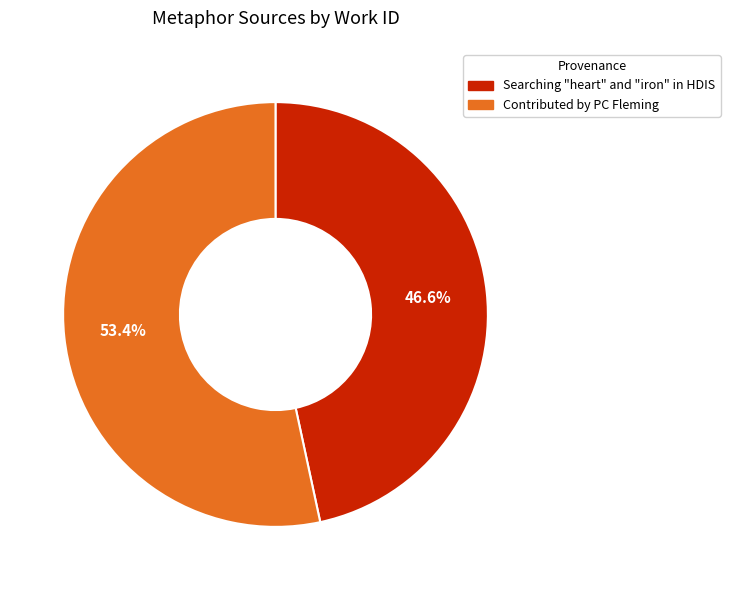

How much of the chart is everything except Contributed by PC Fleming?

46.6%